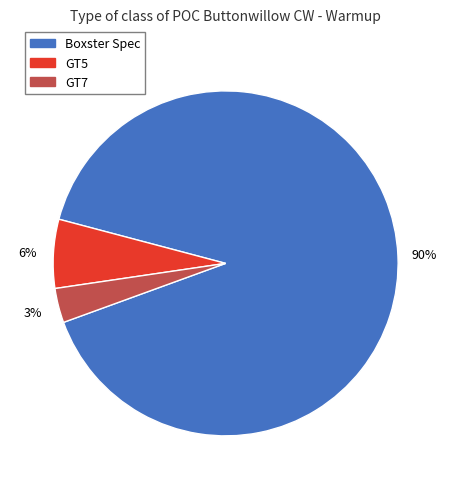

Is there a majority slice in this chart?

Yes